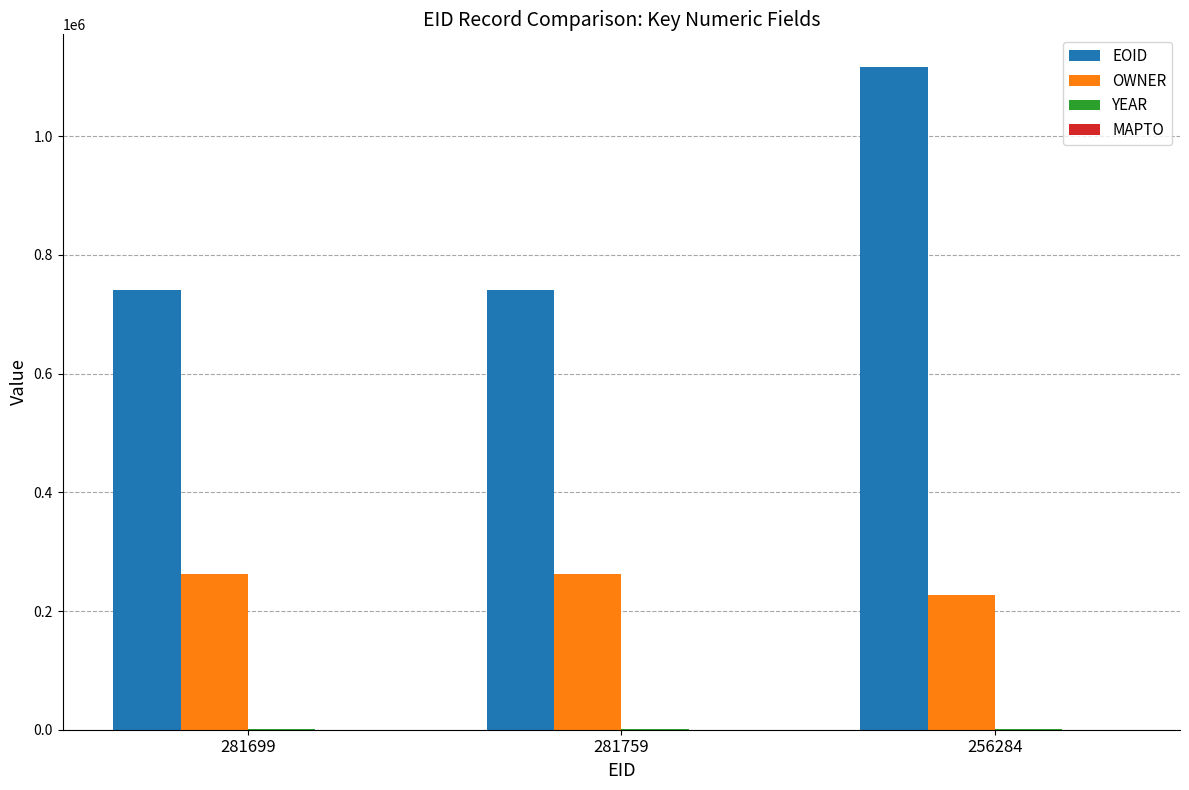

What is the maximum value for EOID?

1115812